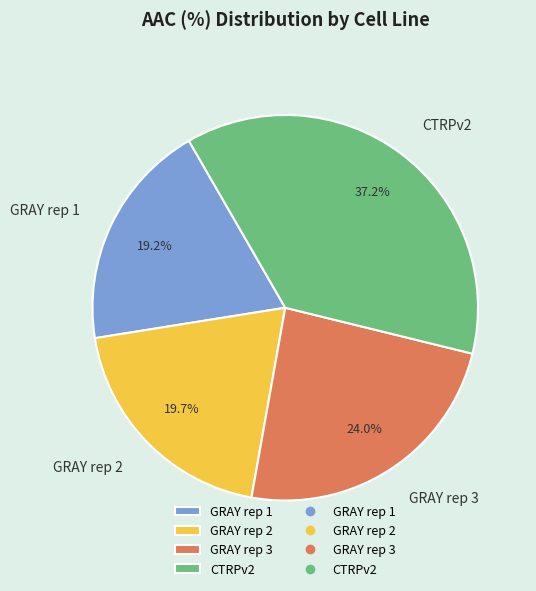

How much of the chart is everything except GRAY rep 3?

76.0%